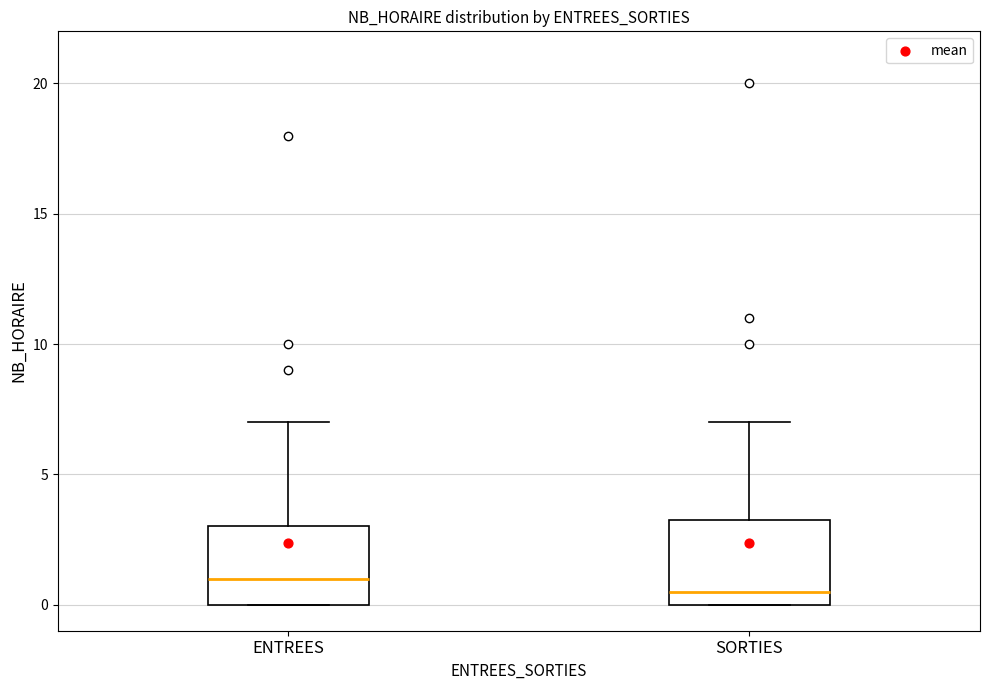

Reading left to right, transcribe this box plot: for each box, give where its median line is, the range the box spans, and where its two whiskers end, as read against the y-axis. The values are not printed on the chart, so give them approximately, as read against the axis.

ENTREES: median 1.0, box 0.0 to 3.0, whiskers 0.0 to 7.0
SORTIES: median 0.5, box 0.0 to 3.5, whiskers 0.0 to 7.0